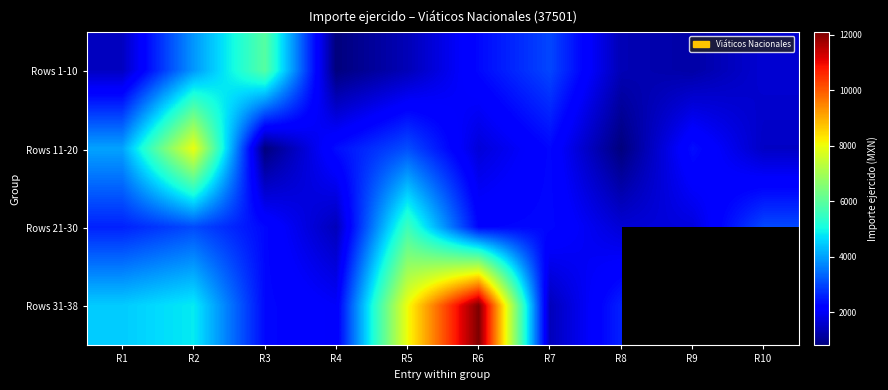

What is the average value of the Rows 21-30 series?

2586.3